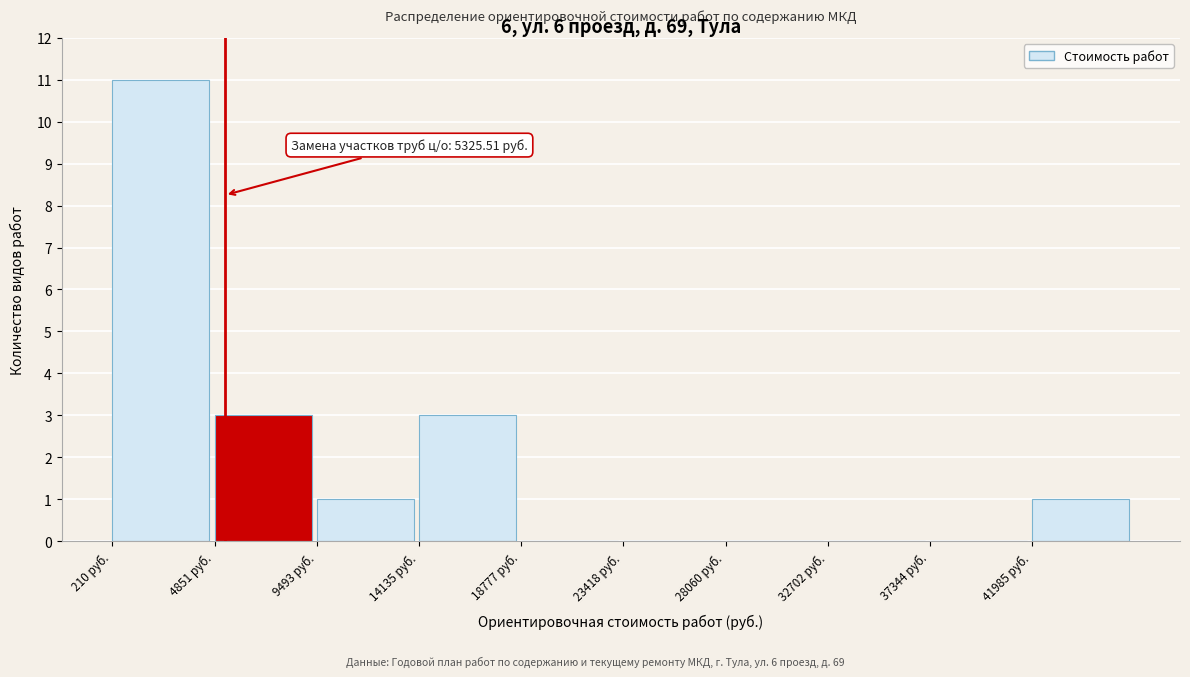

Over which range of the x-axis is the bar tallest?

0 to 5000